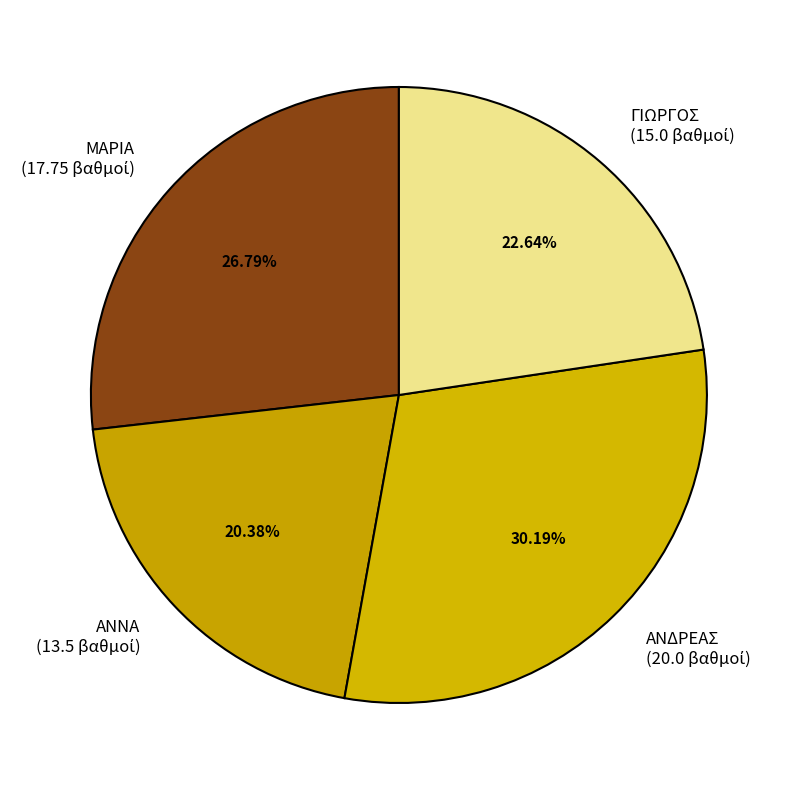

To the nearest percent, what is the difference between the ΑΝΔΡΕΑΣ and ΑΝΝΑ slice percentages?

10%